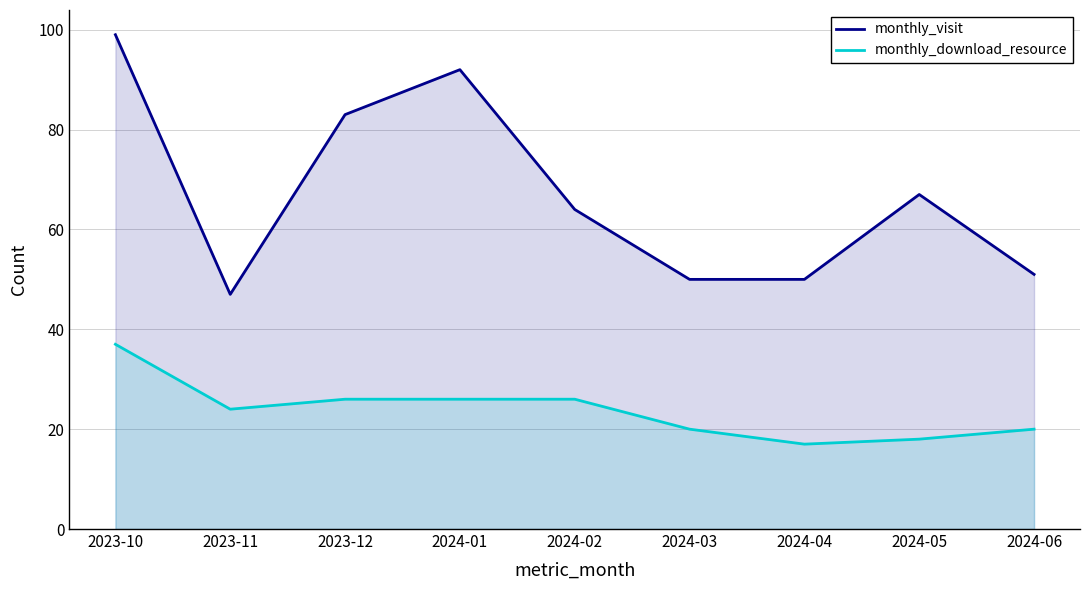

True or false: monthly_download_resource has a value of 24 at 2023-11.

True